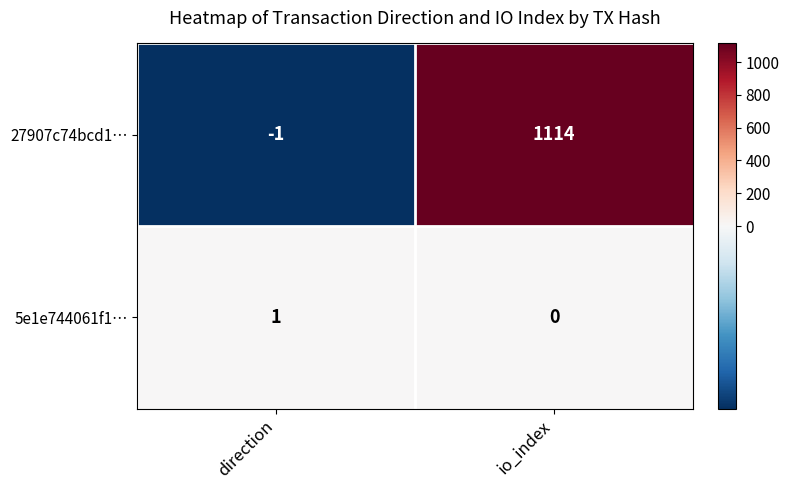

The 5e1e744061f1… series shows 0 at direction. True or false?

False